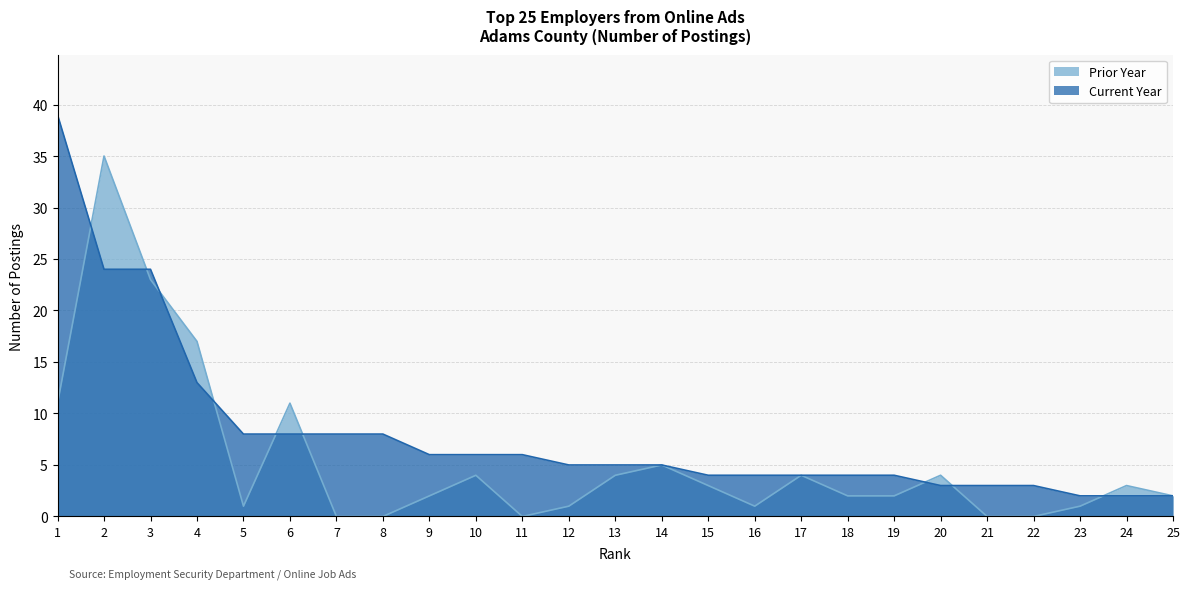

How many interior local peaks does the Prior Year series have?

7